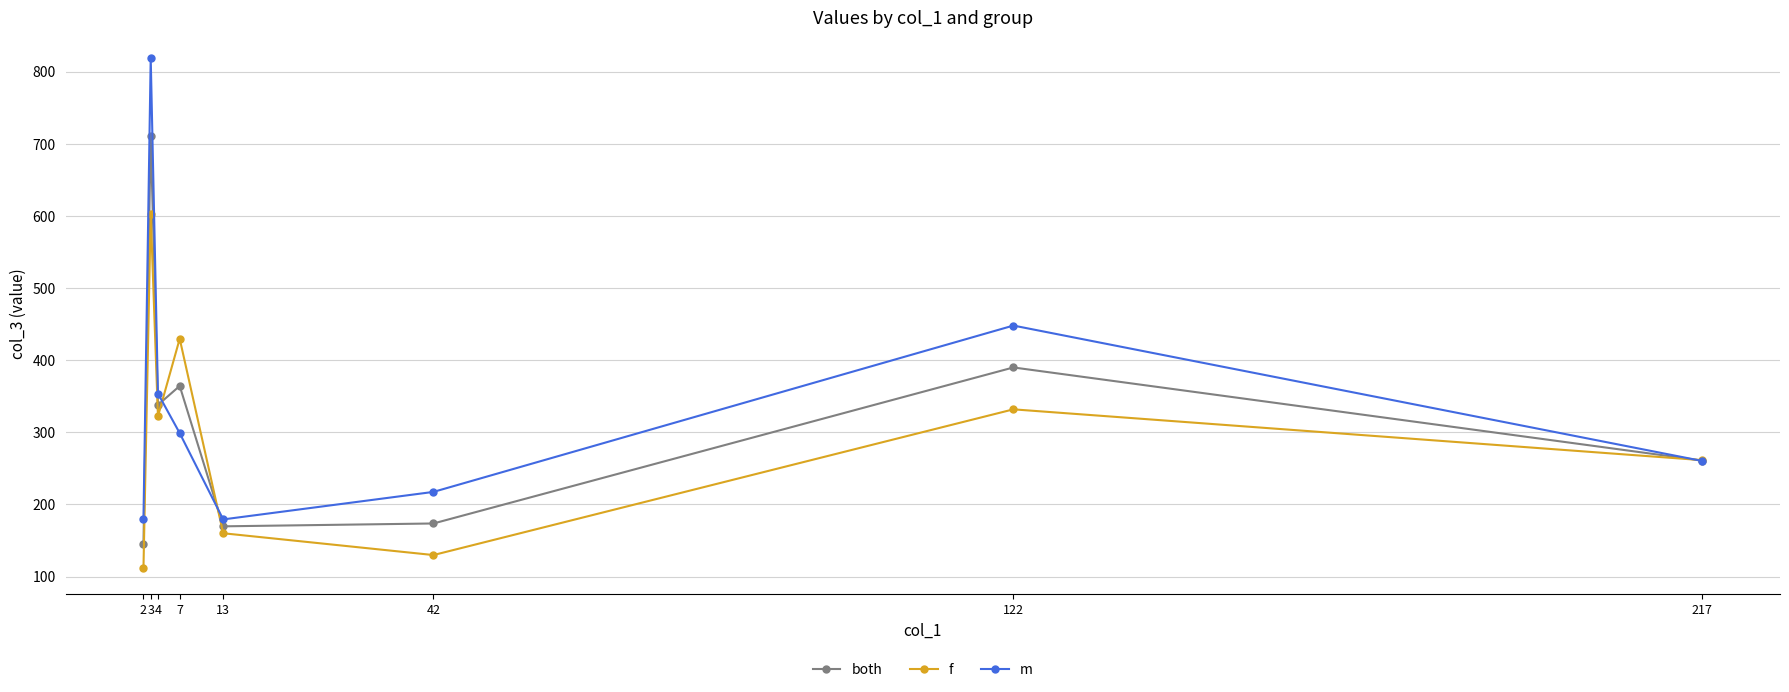

List the series in order of their overall mean, highest first.

m, both, f